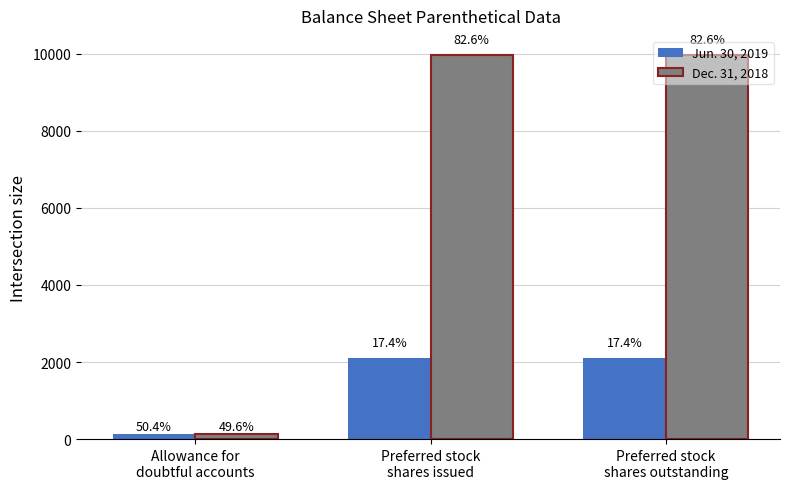

List the series in order of their overall mean, highest first.

Dec. 31, 2018, Jun. 30, 2019